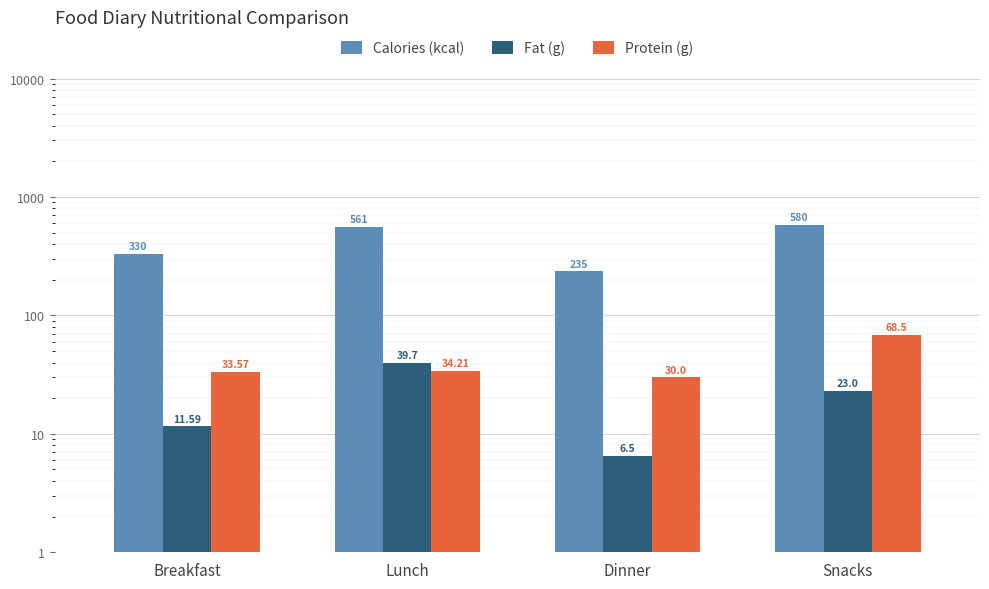

True or false: Protein (g) has a value of 30.0 at Dinner.

True